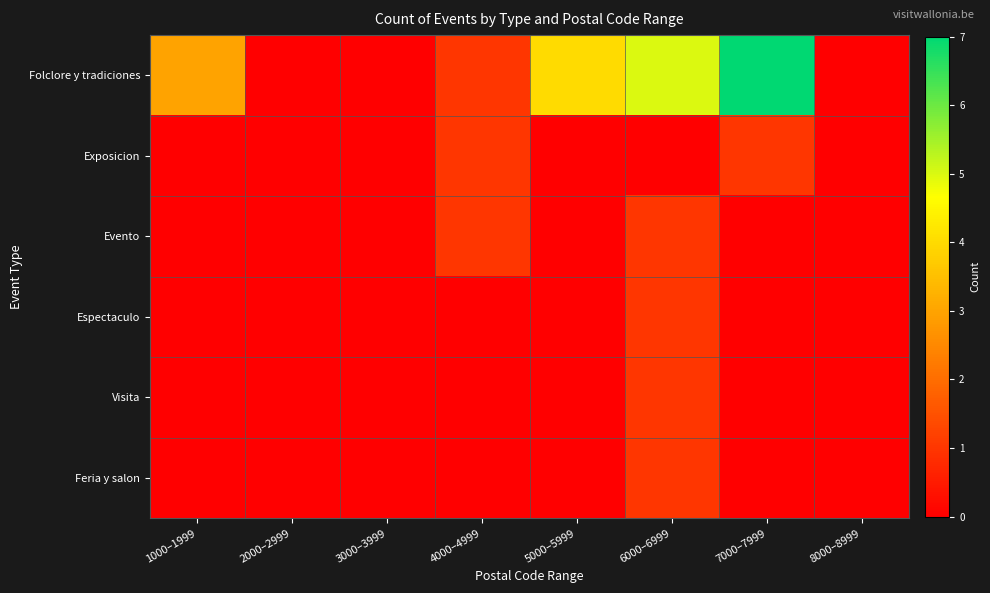

Reading left to right, list all the values displayed in this chart.

Folclore y tradiciones: 1000–1999=3	2000–2999=0	3000–3999=0	4000–4999=1	5000–5999=4	6000–6999=5	7000–7999=7	8000–8999=0
Exposicion: 1000–1999=0	2000–2999=0	3000–3999=0	4000–4999=1	5000–5999=0	6000–6999=0	7000–7999=1	8000–8999=0
Evento: 1000–1999=0	2000–2999=0	3000–3999=0	4000–4999=1	5000–5999=0	6000–6999=1	7000–7999=0	8000–8999=0
Espectaculo: 1000–1999=0	2000–2999=0	3000–3999=0	4000–4999=0	5000–5999=0	6000–6999=1	7000–7999=0	8000–8999=0
Visita: 1000–1999=0	2000–2999=0	3000–3999=0	4000–4999=0	5000–5999=0	6000–6999=1	7000–7999=0	8000–8999=0
Feria y salon: 1000–1999=0	2000–2999=0	3000–3999=0	4000–4999=0	5000–5999=0	6000–6999=1	7000–7999=0	8000–8999=0